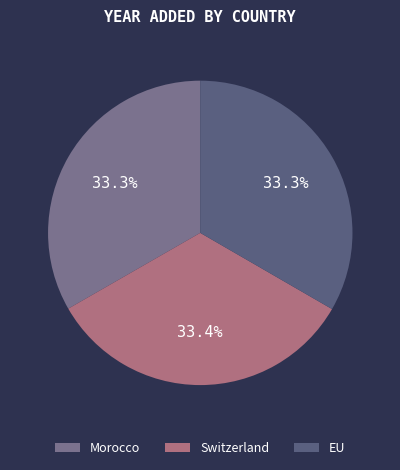

Is the sum of Morocco and Switzerland greater than half?

Yes